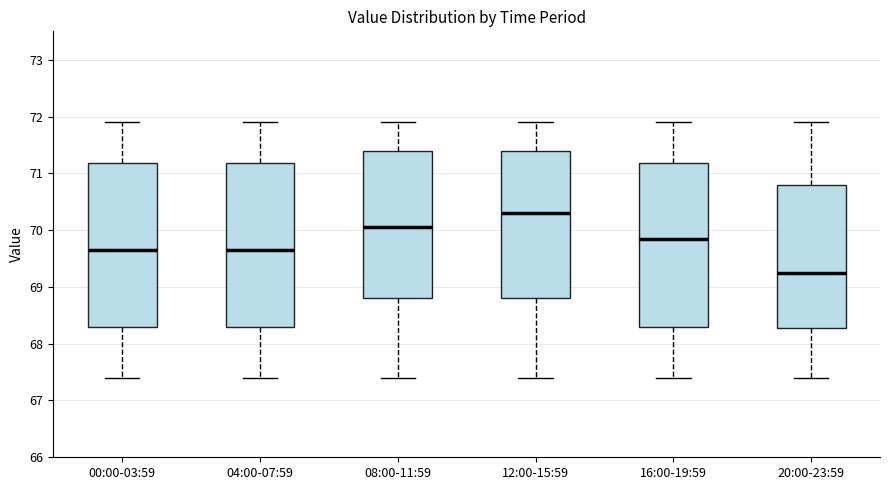

Reading left to right, read every box against the y-axis: the position of its median line, the range the box covers, and the ends of its whiskers. The values are not printed on the chart, so give them approximately, as read against the axis.

00:00-03:59: median 69.7, box 68.3 to 71.2, whiskers 67.4 to 71.9
04:00-07:59: median 69.7, box 68.3 to 71.2, whiskers 67.4 to 71.9
08:00-11:59: median 70.1, box 68.8 to 71.4, whiskers 67.4 to 71.9
12:00-15:59: median 70.3, box 68.8 to 71.4, whiskers 67.4 to 71.9
16:00-19:59: median 69.9, box 68.3 to 71.2, whiskers 67.4 to 71.9
20:00-23:59: median 69.3, box 68.3 to 70.8, whiskers 67.4 to 71.9